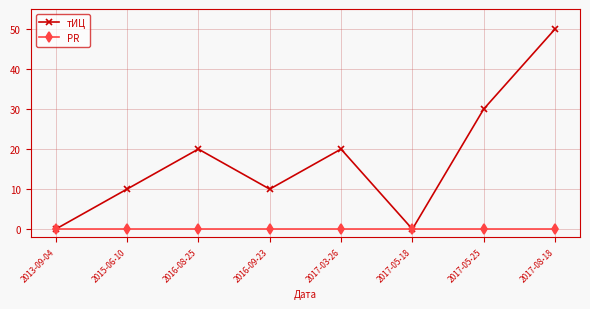

How many distinct data groups are displayed?

2